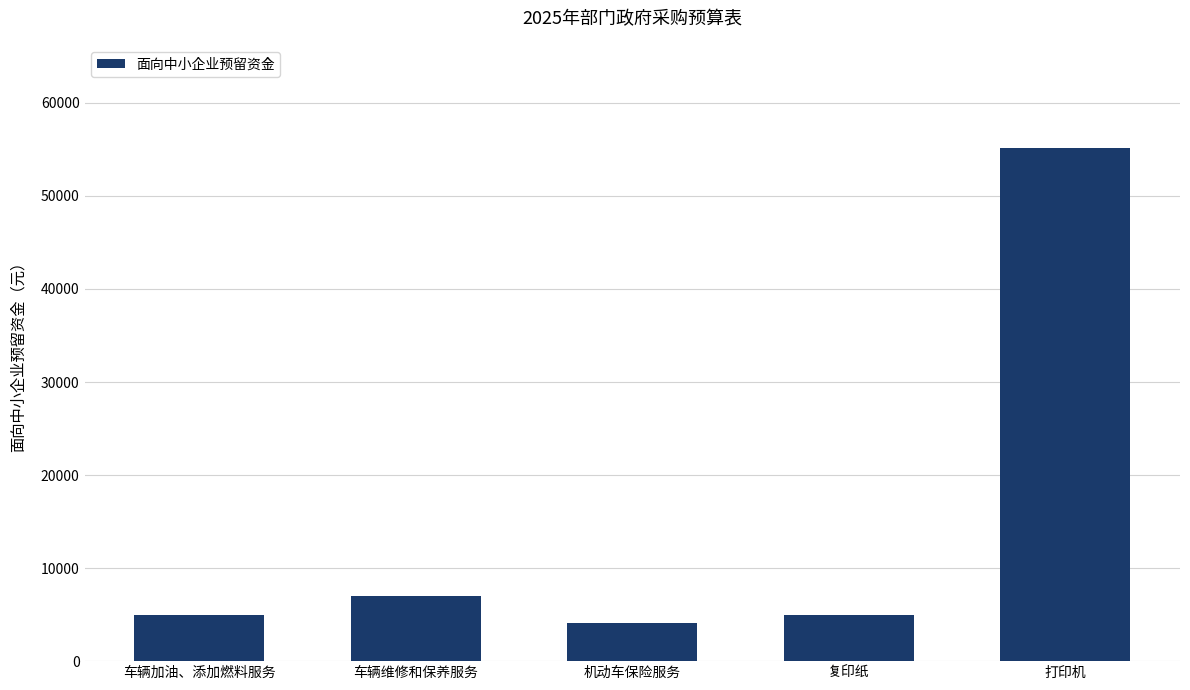

Does the chart contain stacked bars?

No